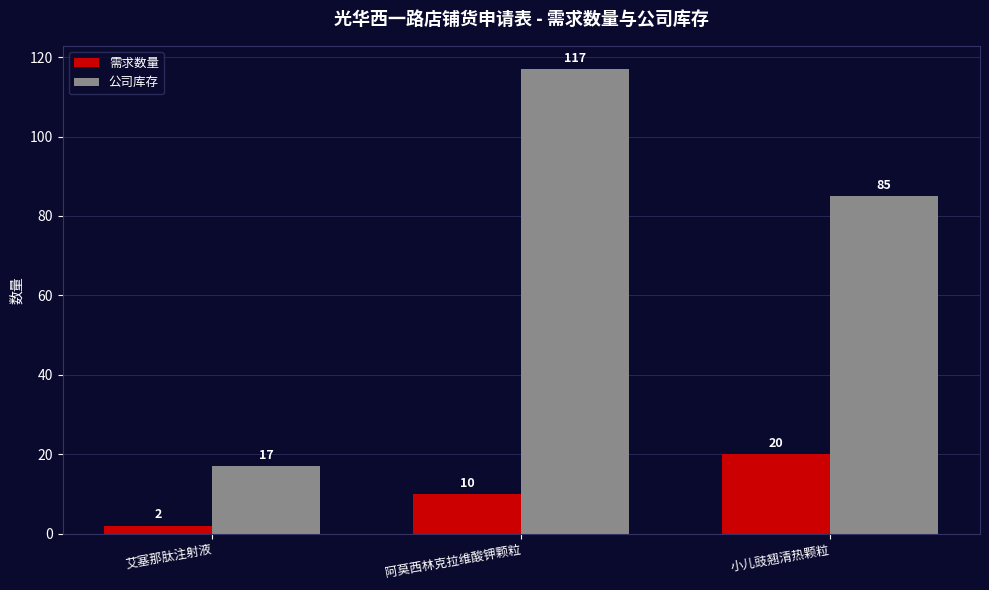

What is the label of the 1st bar from the right?

小儿豉翘清热颗粒